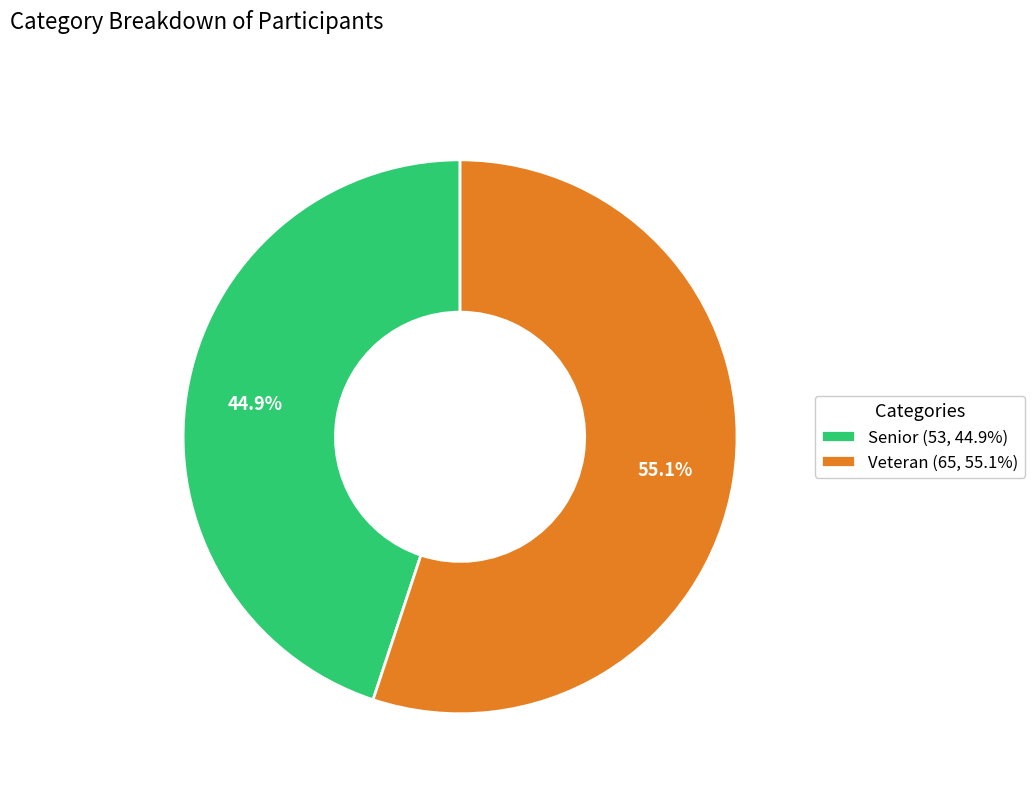

What portion of the pie excludes Veteran?

44.9%